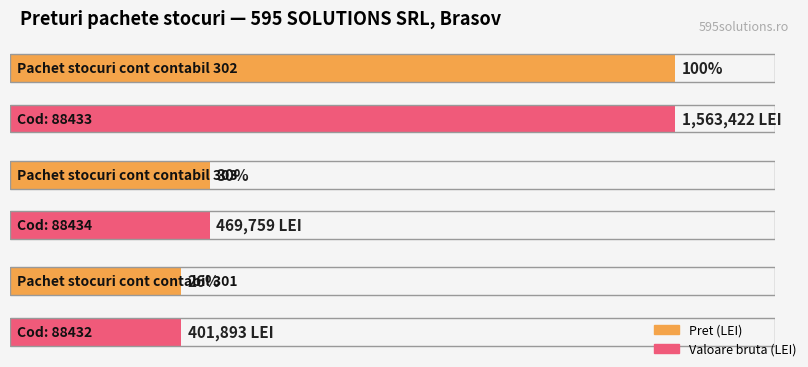

What is the maximum value shown in the chart?

1563422